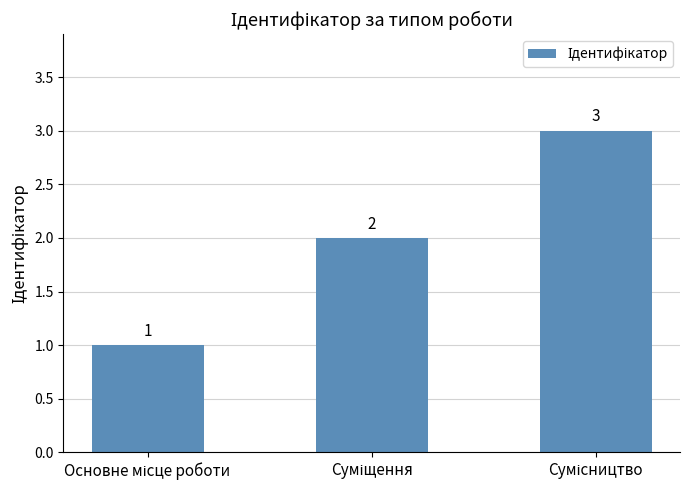

Reading right to left, what are all the values shown in this chart?

3	2	1